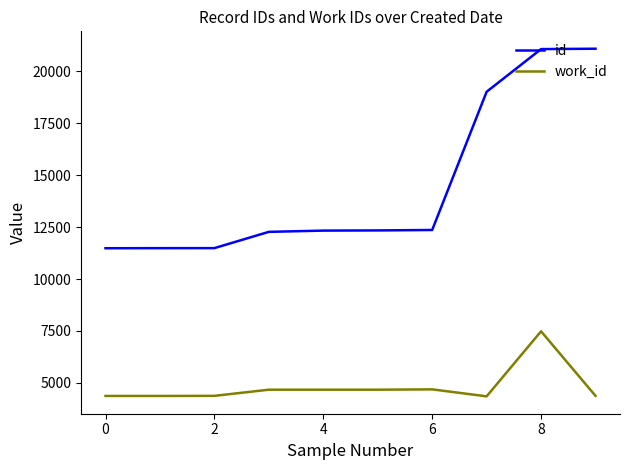

Which series has the largest range (max minus min)?

id